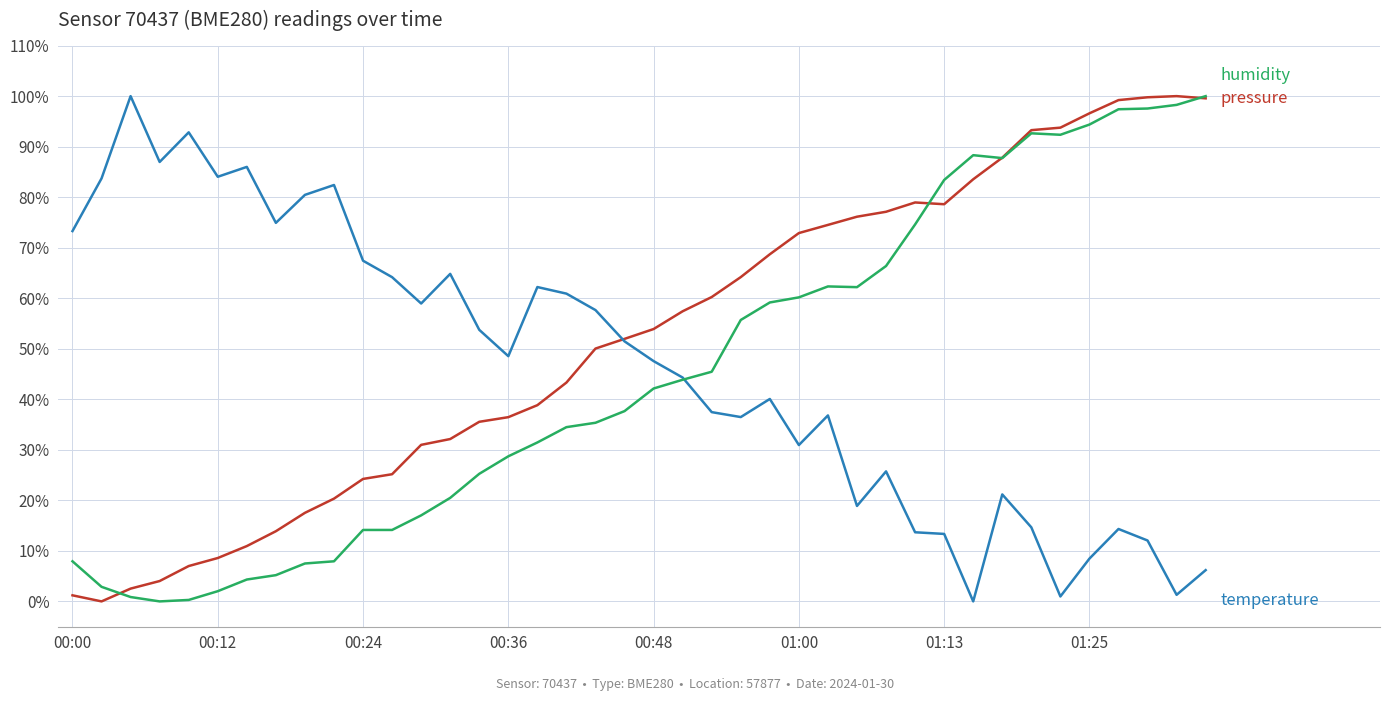

True or false: humidity has a value of 7.9 at 00:00.

True